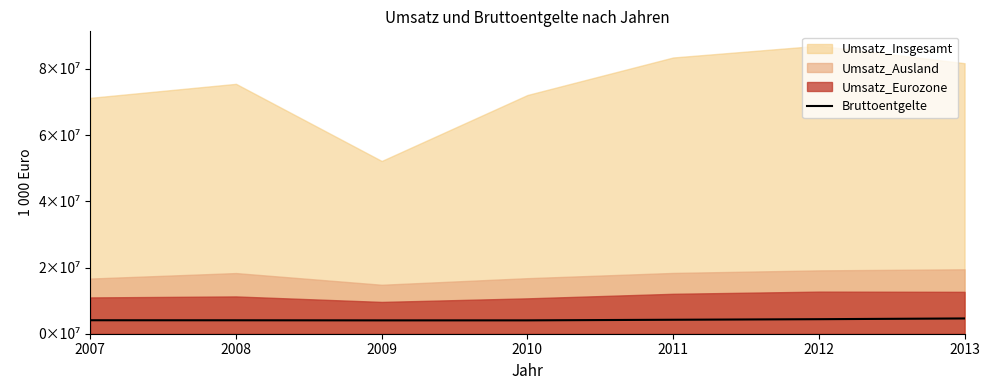

Read the value at 2013.

4615487.2